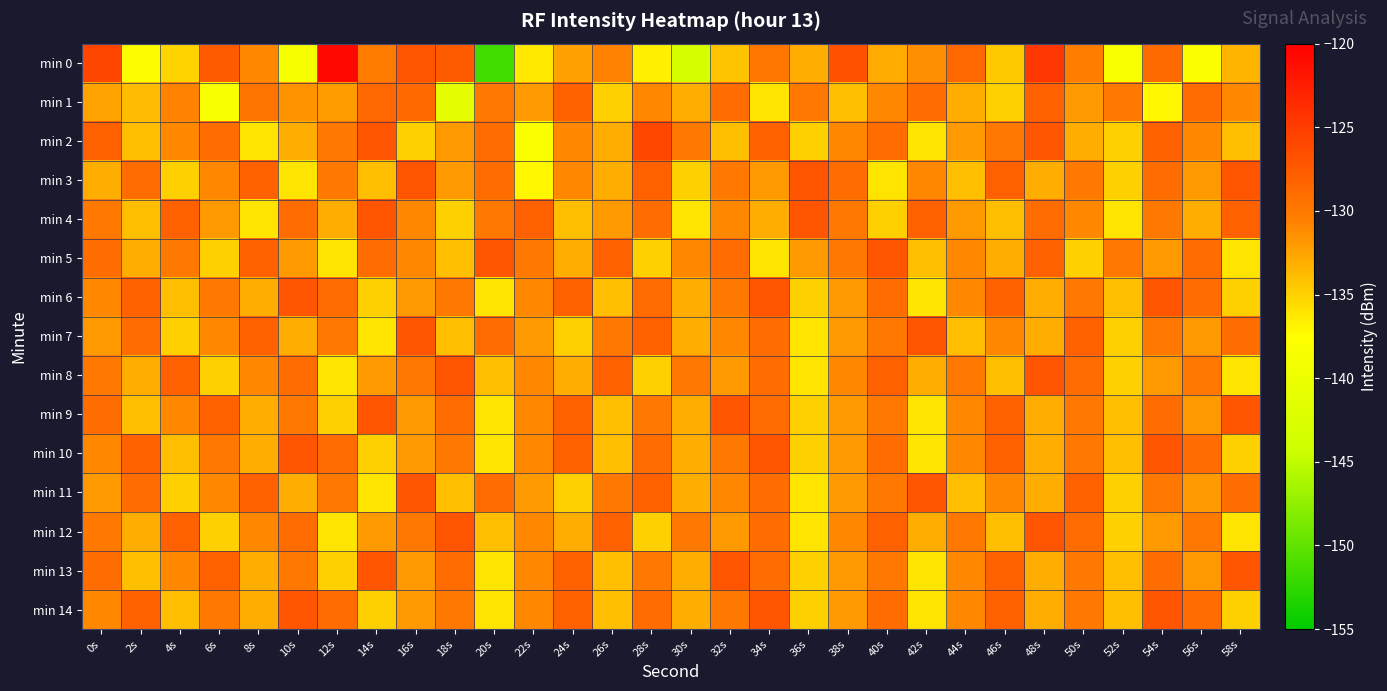

At which category is the sum across all series the highest?

54s